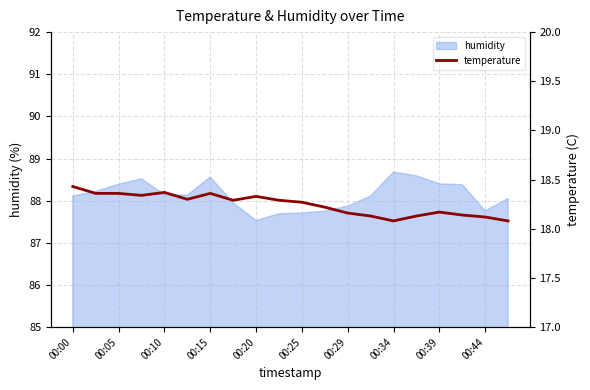

What is the minimum value shown in the chart?

18.1